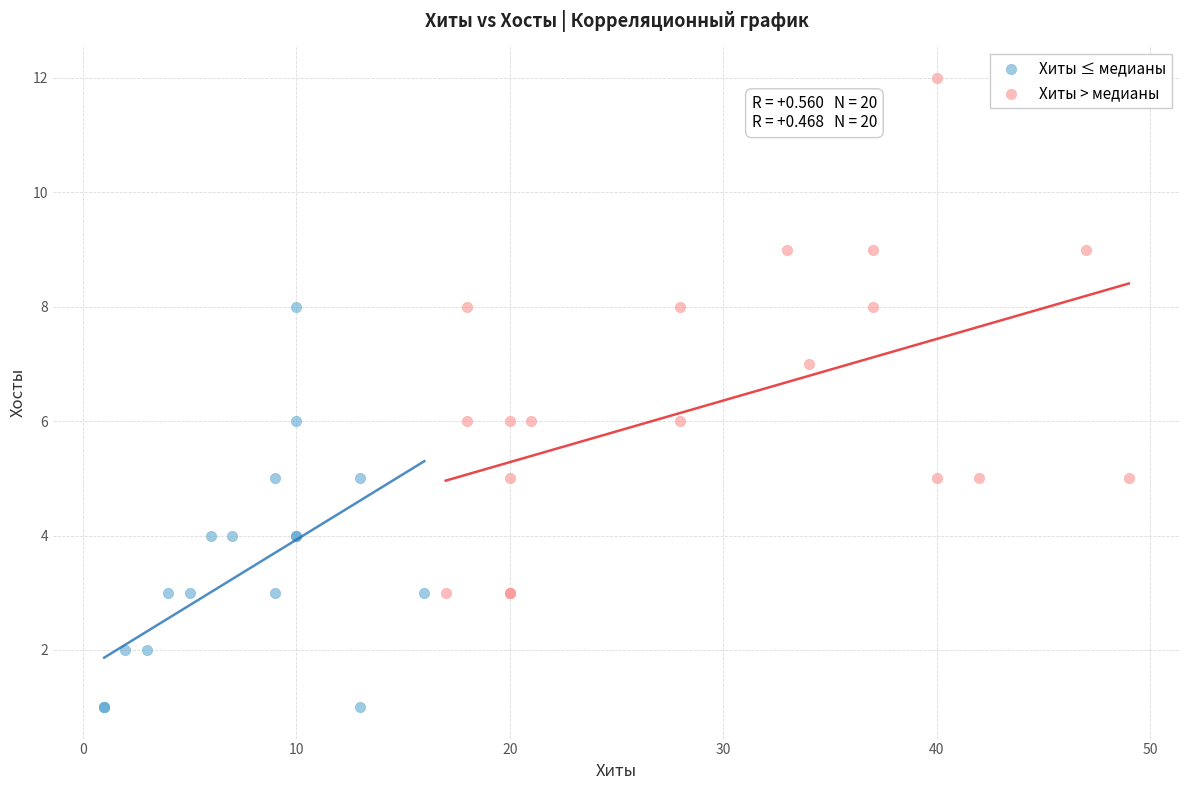

Which series reaches the maximum Y coordinate?

Хиты > медианы